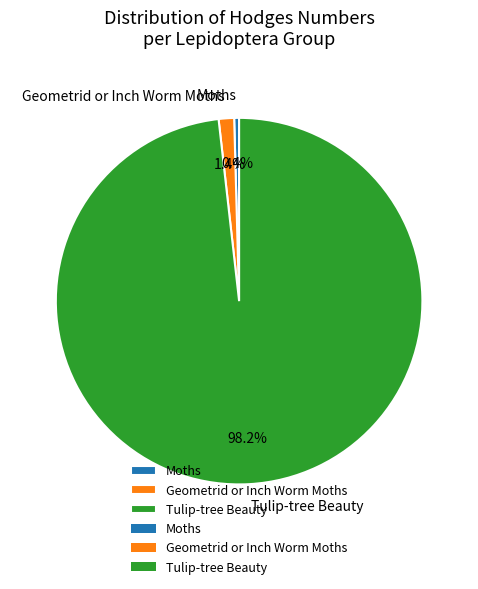

To the nearest percent, what is the difference between the largest and smallest slice percentages?

98%